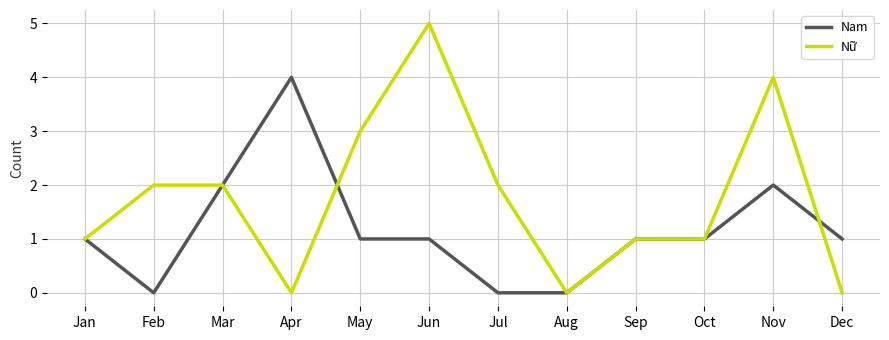

Which series has the widest spread of values?

Nữ